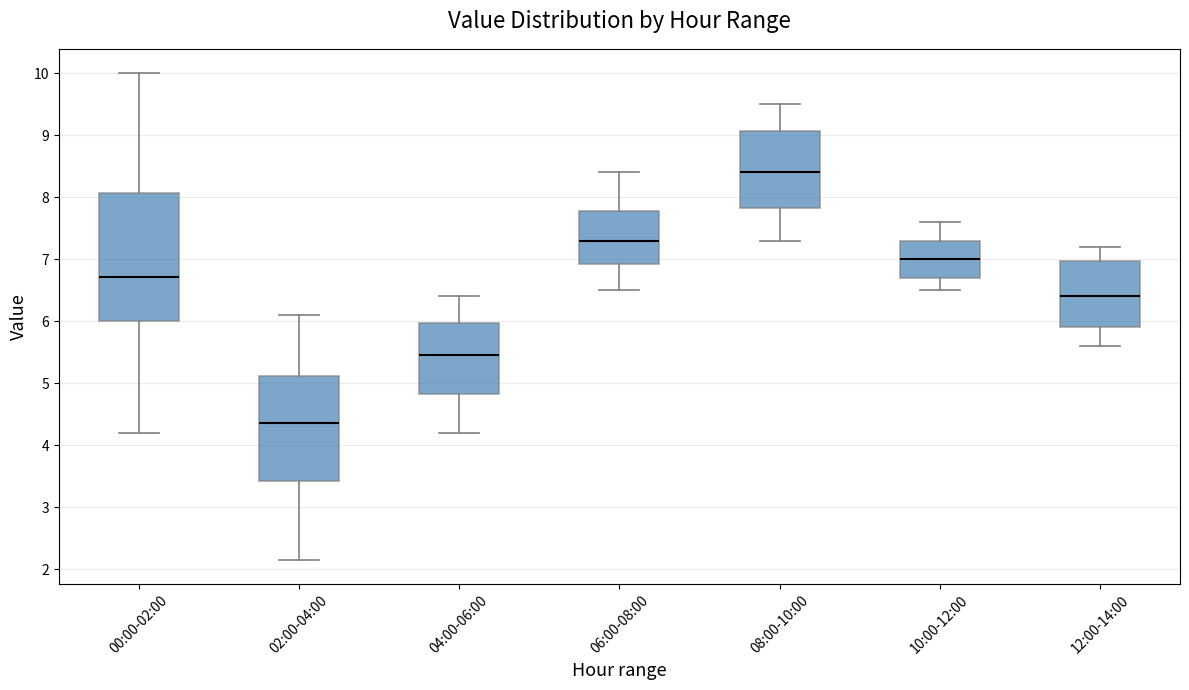

Where is the lower edge of the box for 10:00-12:00 on the y-axis? The values are not printed on the chart, so give them approximately, as read against the axis.

6.7